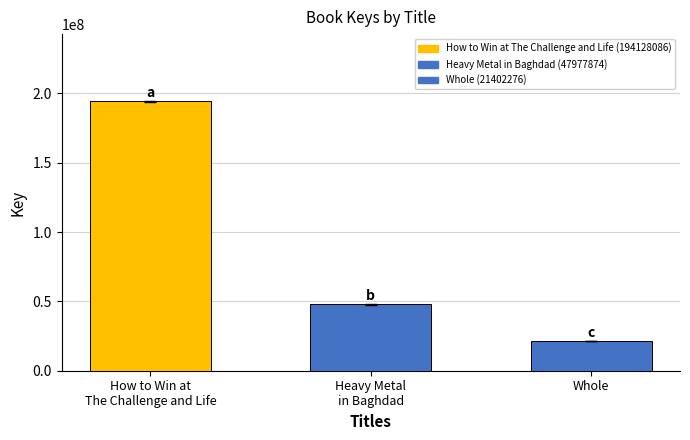

Is it true that the value at Whole is 9420567?

False